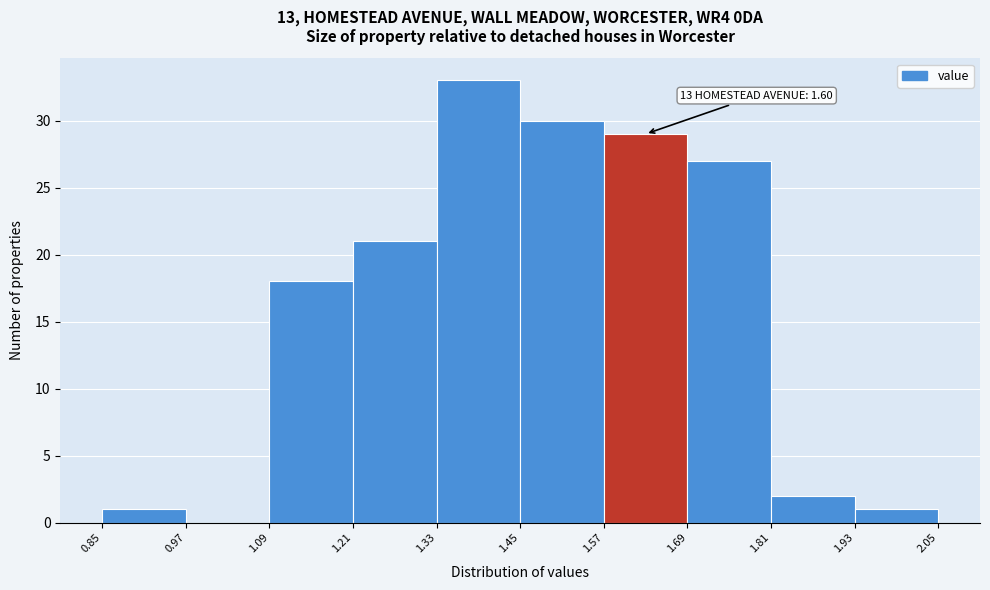

Which range on the x-axis has the tallest bar?

1.33 to 1.45